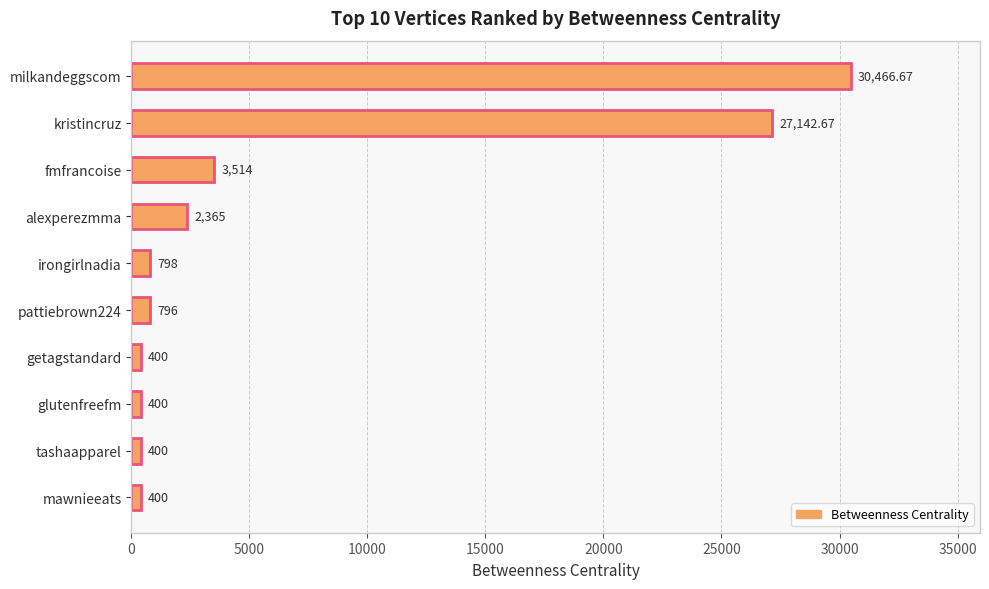

Does the chart contain stacked bars?

No